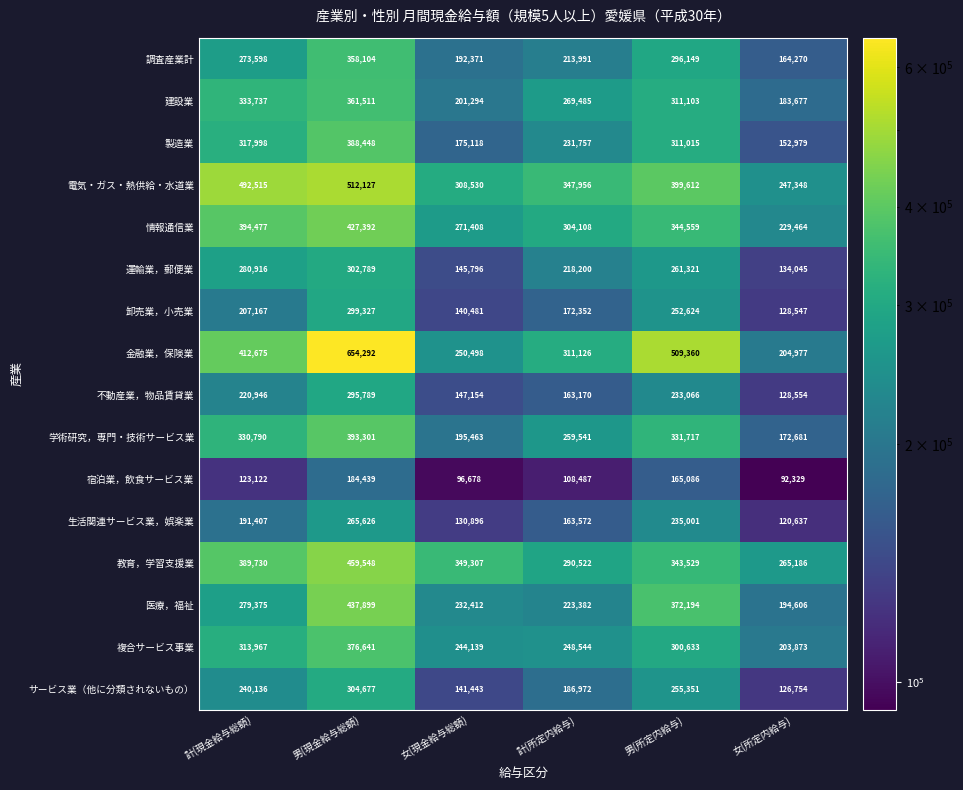

What value does the 宿泊業，飲食サービス業 series have at 女(所定内給与)?

92329